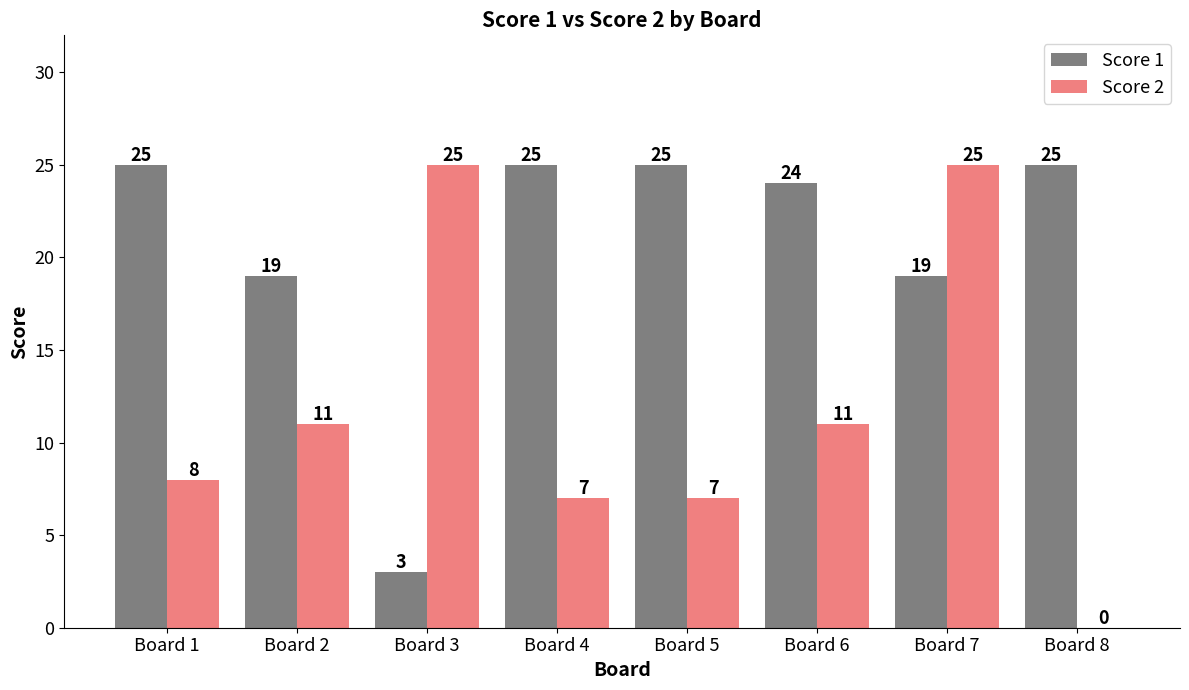

Reading left to right, transcribe all the data shown in this chart.

Score 1: Board 1=25	Board 2=19	Board 3=3	Board 4=25	Board 5=25	Board 6=24	Board 7=19	Board 8=25
Score 2: Board 1=8	Board 2=11	Board 3=25	Board 4=7	Board 5=7	Board 6=11	Board 7=25	Board 8=0